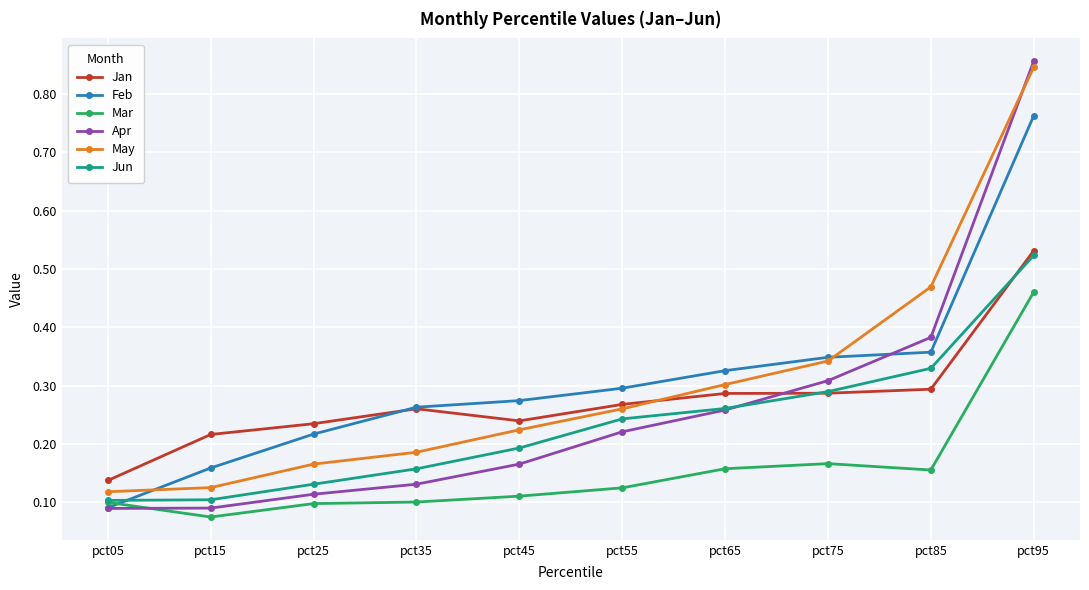

Between pct35 and pct95, which series saw the biggest shift?

Apr